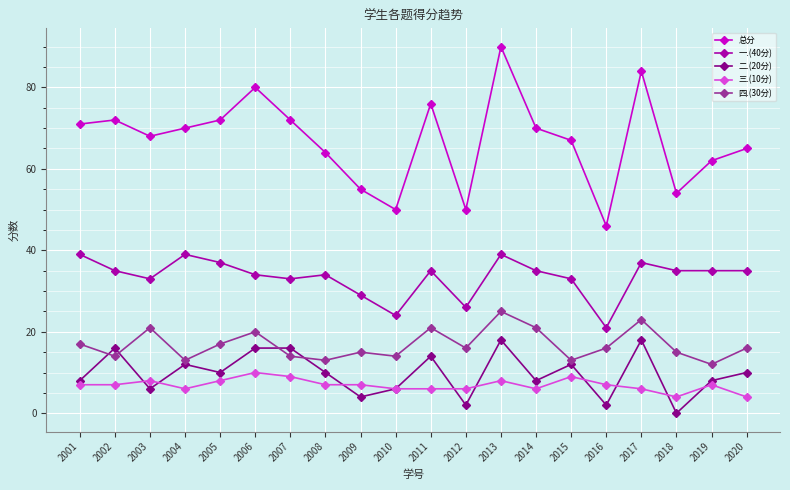

What is the difference between the 四.(30分) values at 2018 and 2004?

2